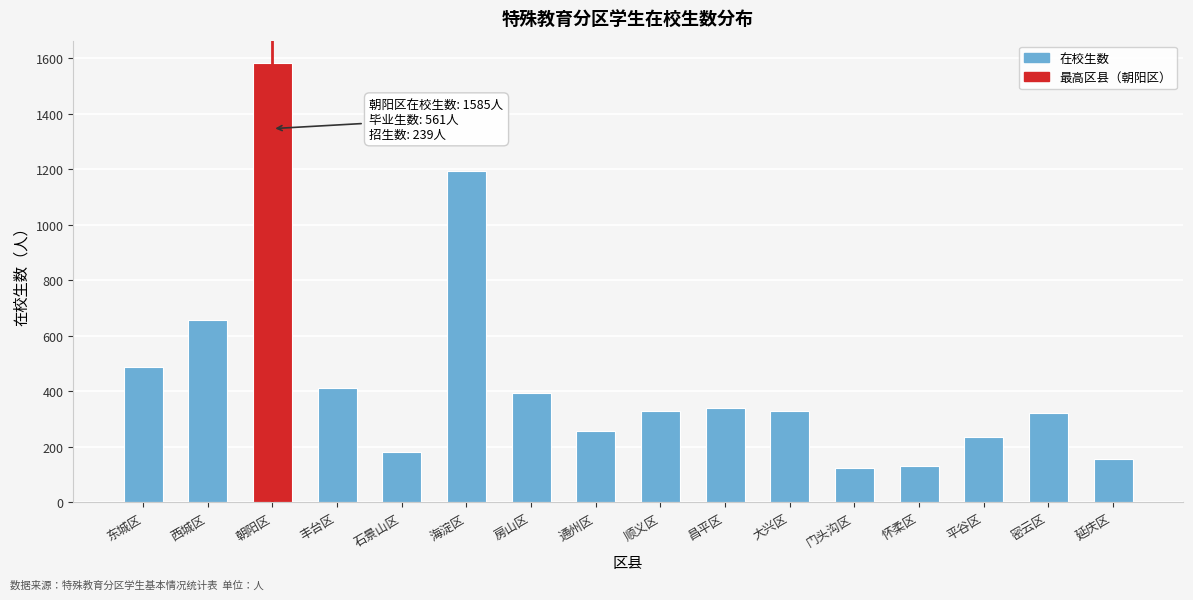

Reading left to right, list all the values displayed in this chart.

东城区=489	西城区=656	朝阳区=1585	丰台区=414	石景山区=181	海淀区=1193	房山区=393	通州区=256	顺义区=331	昌平区=339	大兴区=331	门头沟区=123	怀柔区=130	平谷区=235	密云区=322	延庆区=158